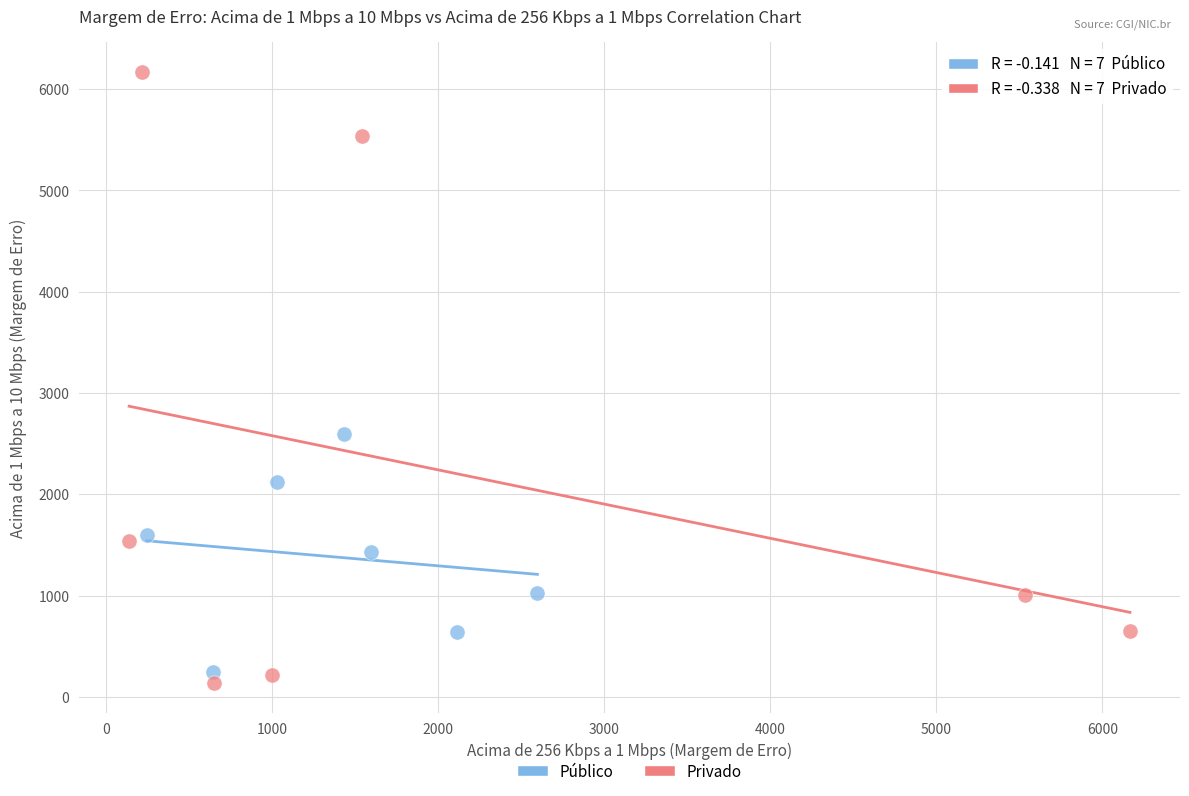

Which series has the widest spread of Y values?

Privado